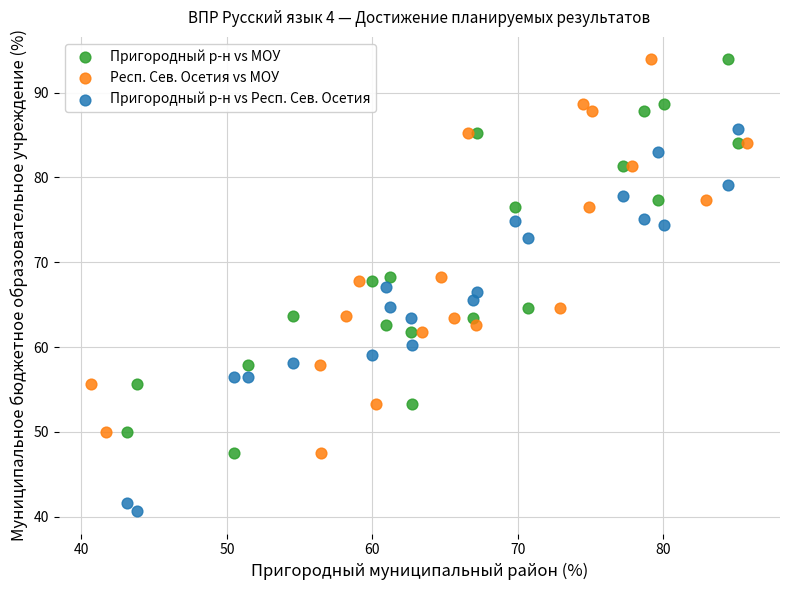

Which series reaches the minimum Y coordinate?

Пригородный р-н vs Респ. Сев. Осетия